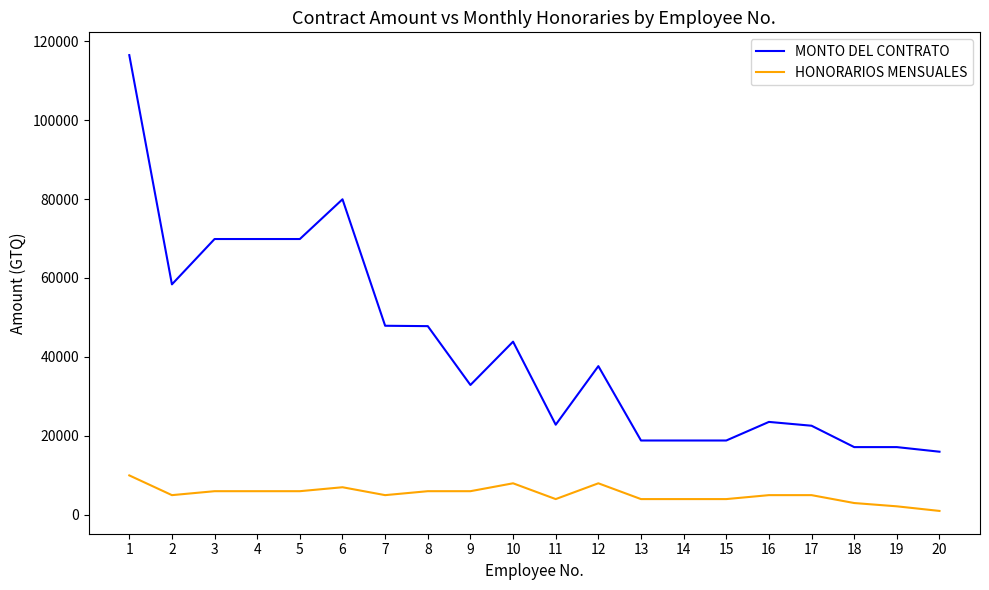

What is the greatest value displayed?

116451.6